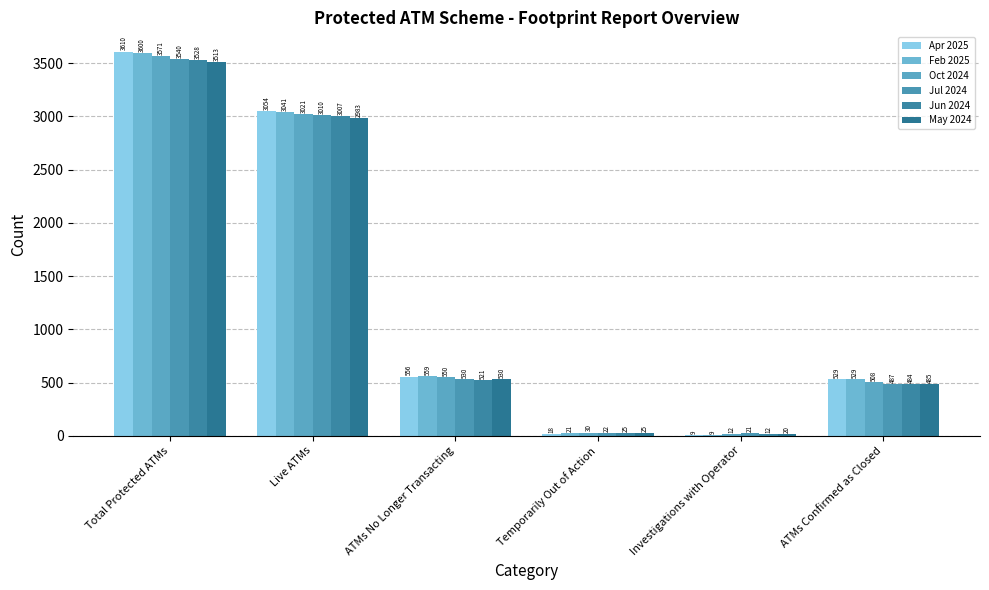

Is it true that Oct 2024 equals 324 at ATMs No Longer Transacting?

False